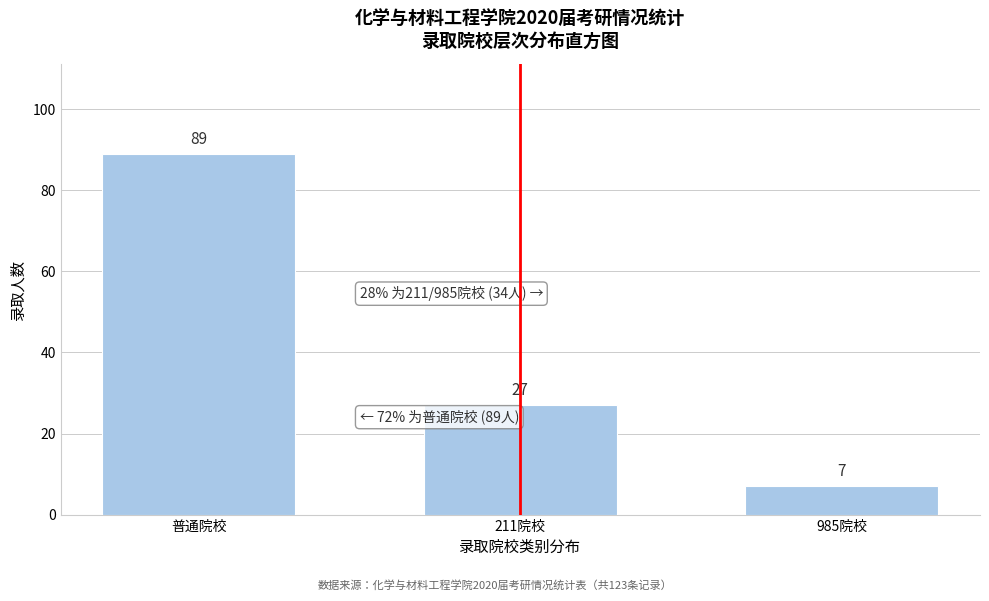

Reading left to right, extract all data points from this chart.

89	27	7